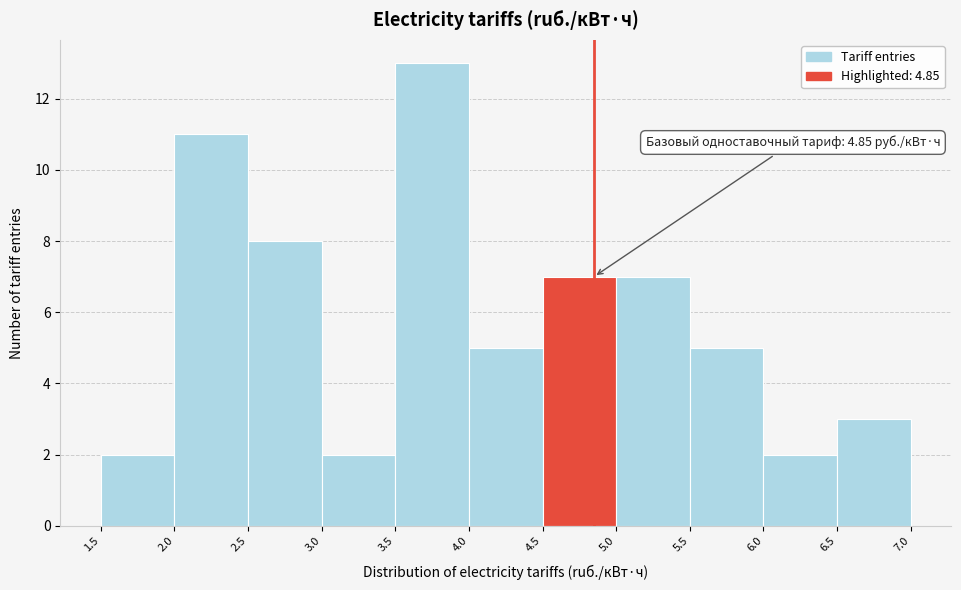

Which range on the x-axis has the tallest bar?

3.5 to 4.0